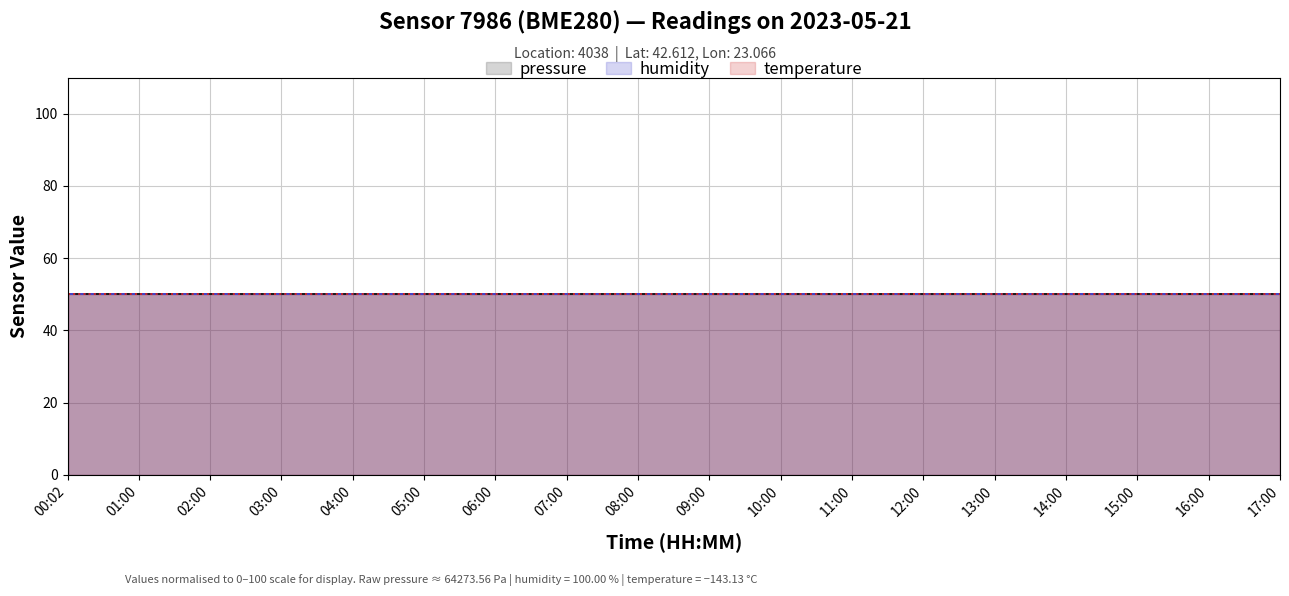

True or false: temperature has a value of -48.8 at 15:00.

False